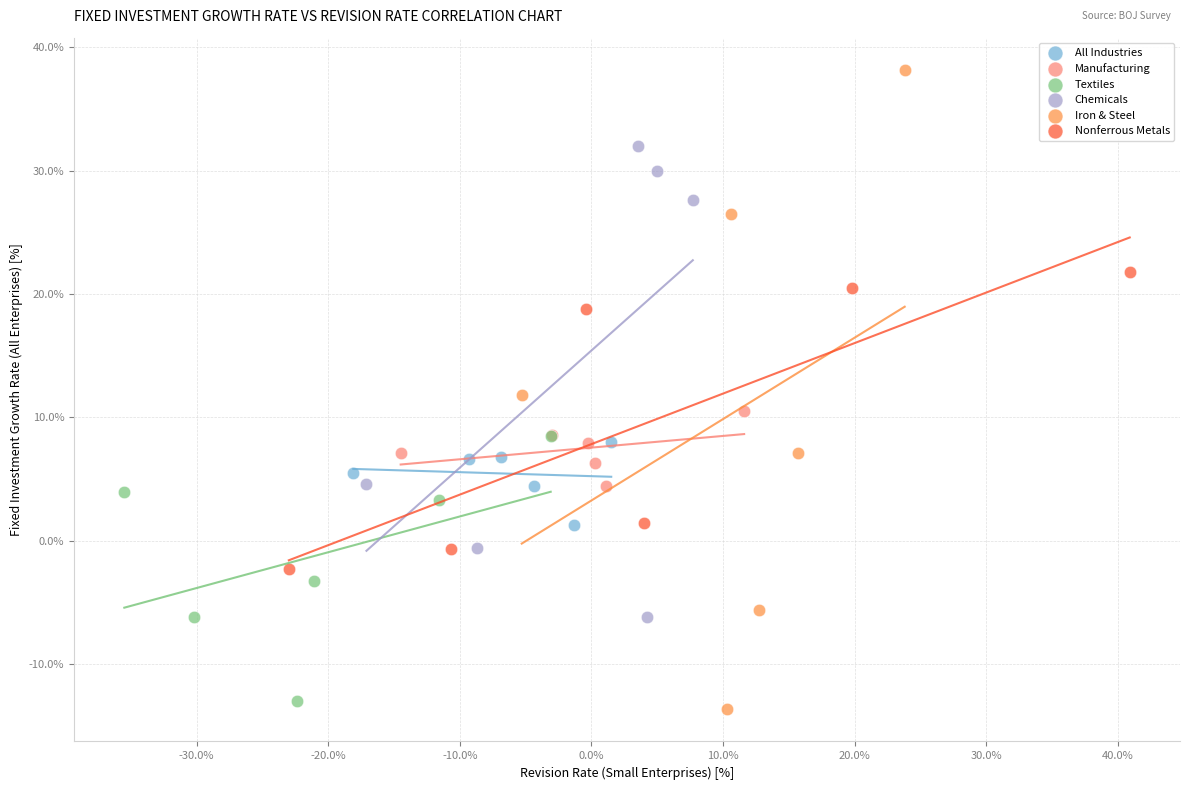

Which series contains the highest Y value?

Iron & Steel